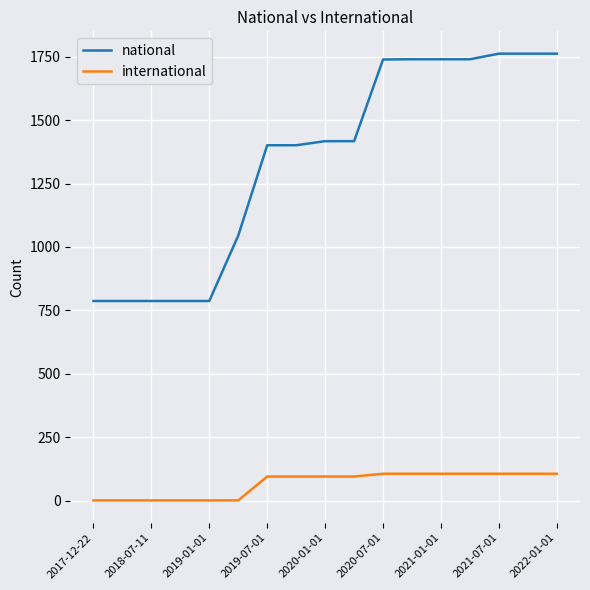

Does the chart have visible grid lines?

Yes